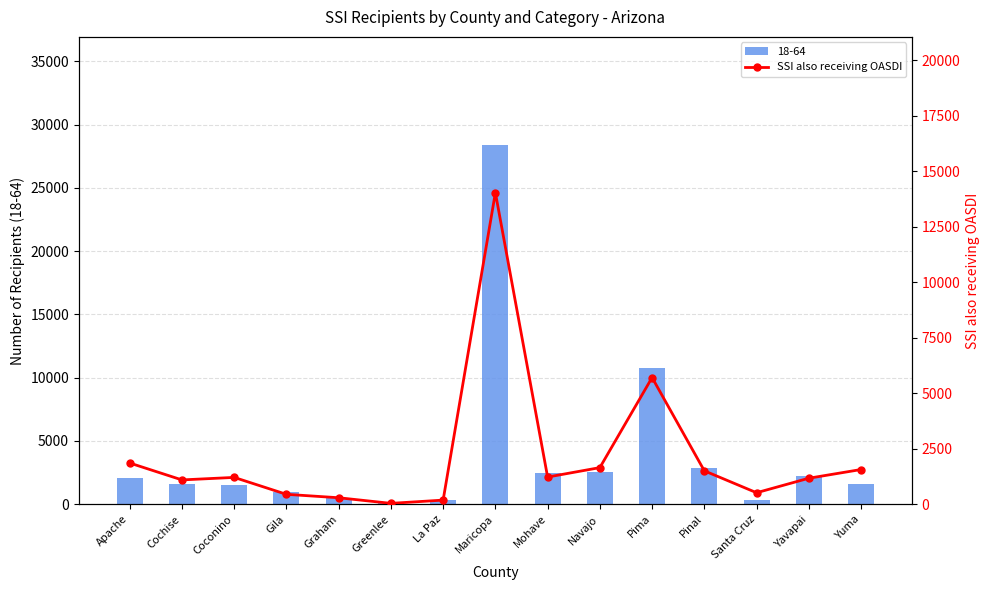

What is the approximate value at Mohave, to the nearest 100?

1200